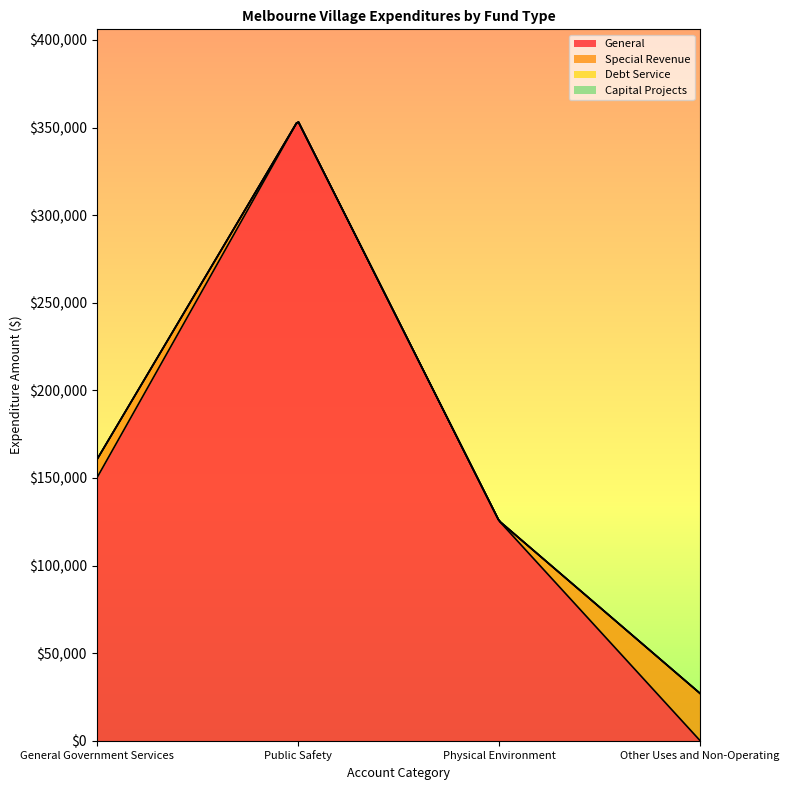

What is the difference between the maximum and minimum values in the Special Revenue series?

26968